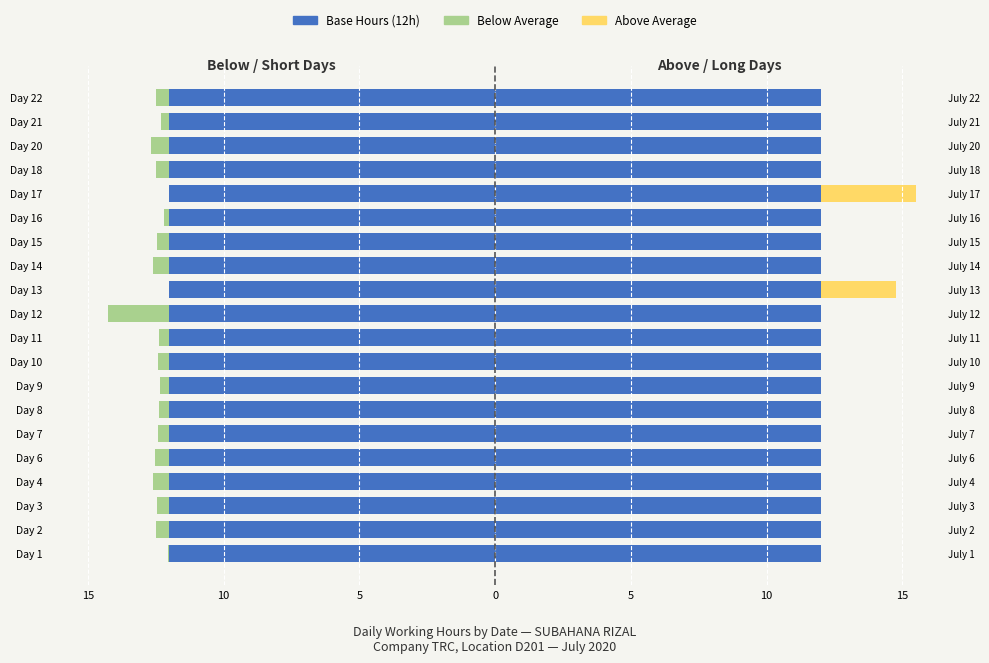

Which series has the largest total across all categories?

Base Hours (Neg side)